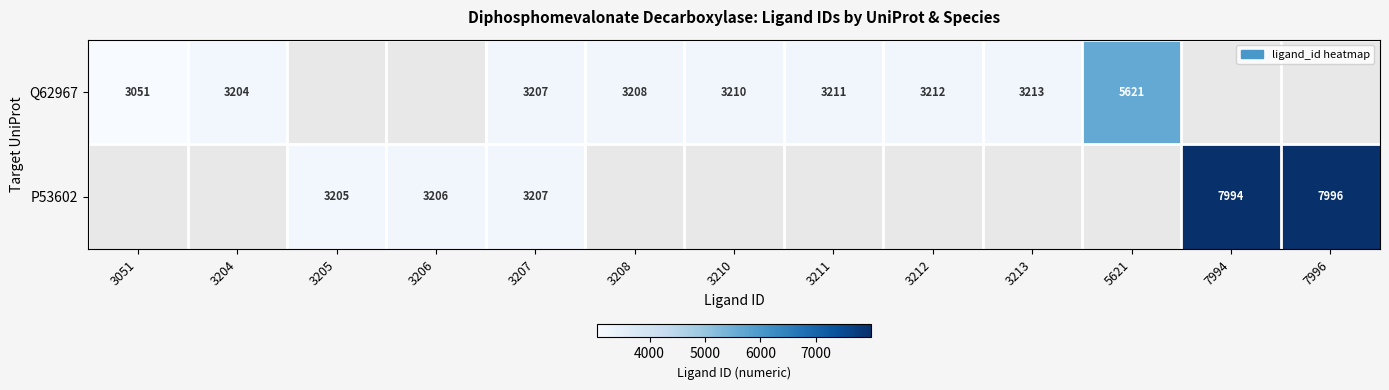

What is the difference between the Q62967 values at 3051 and 3204?

153